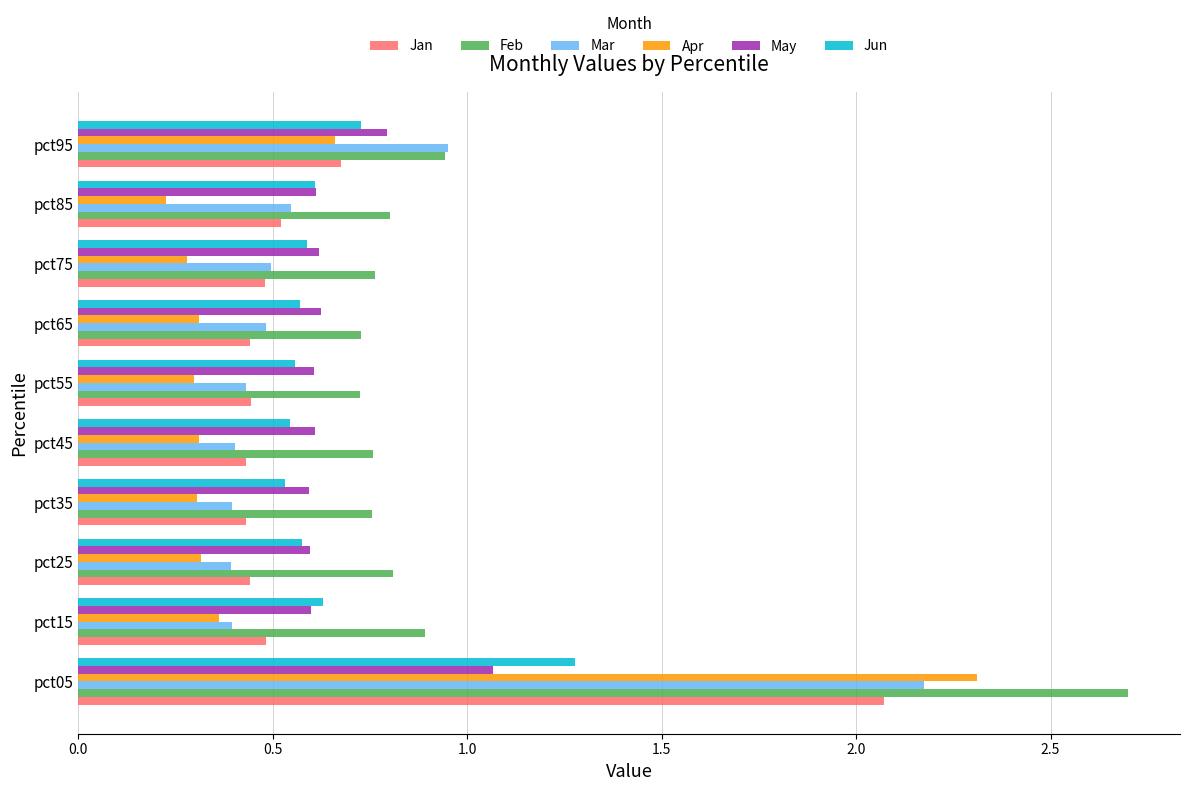

Which series has the widest spread of values?

Apr